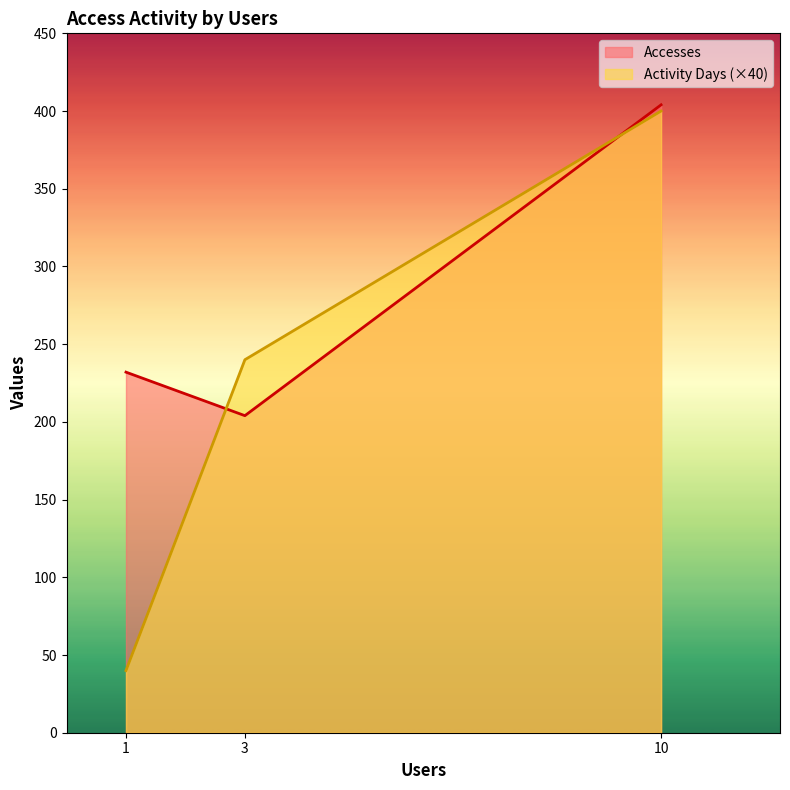

Reading left to right, what are all the values shown in this chart?

Accesses: 232	204	404
Activity Days (×40): 40	240	400